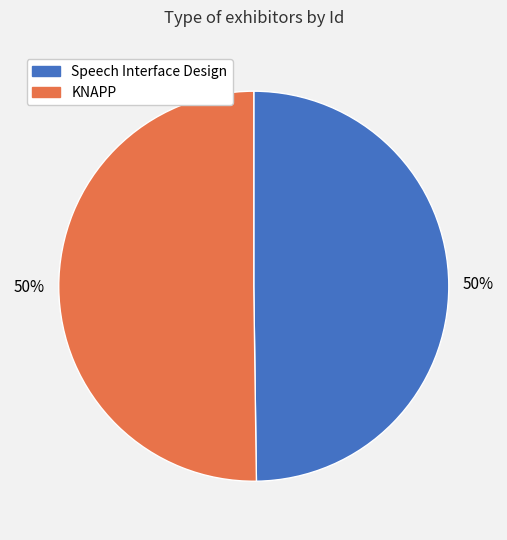

Is it true that Speech Interface Design is 50% of the pie?

True